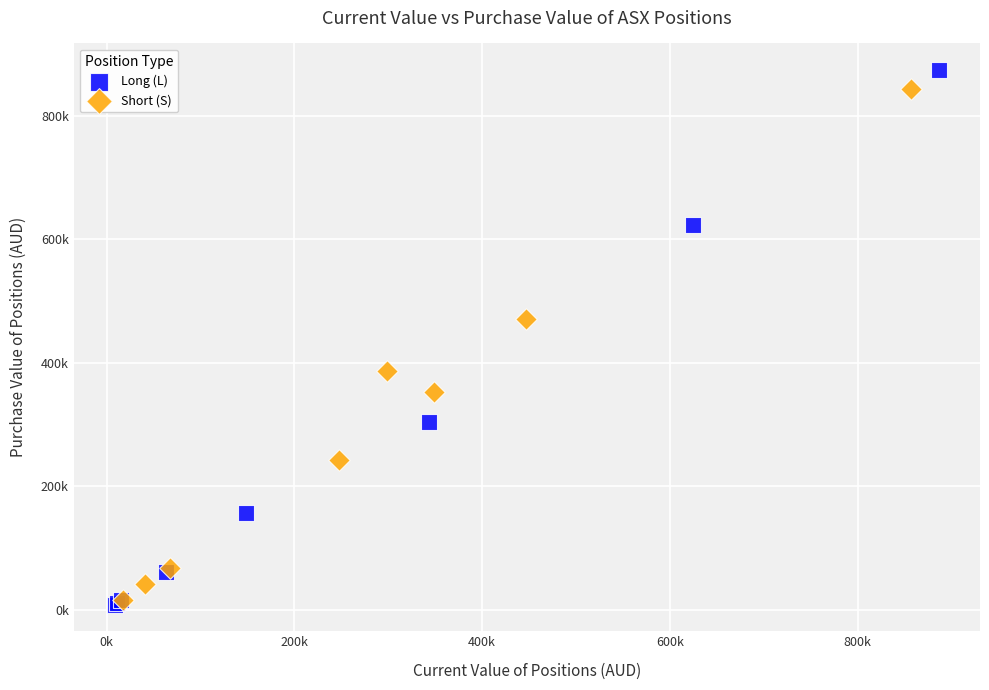

What are all the series names shown in the legend?

Long (L), Short (S)